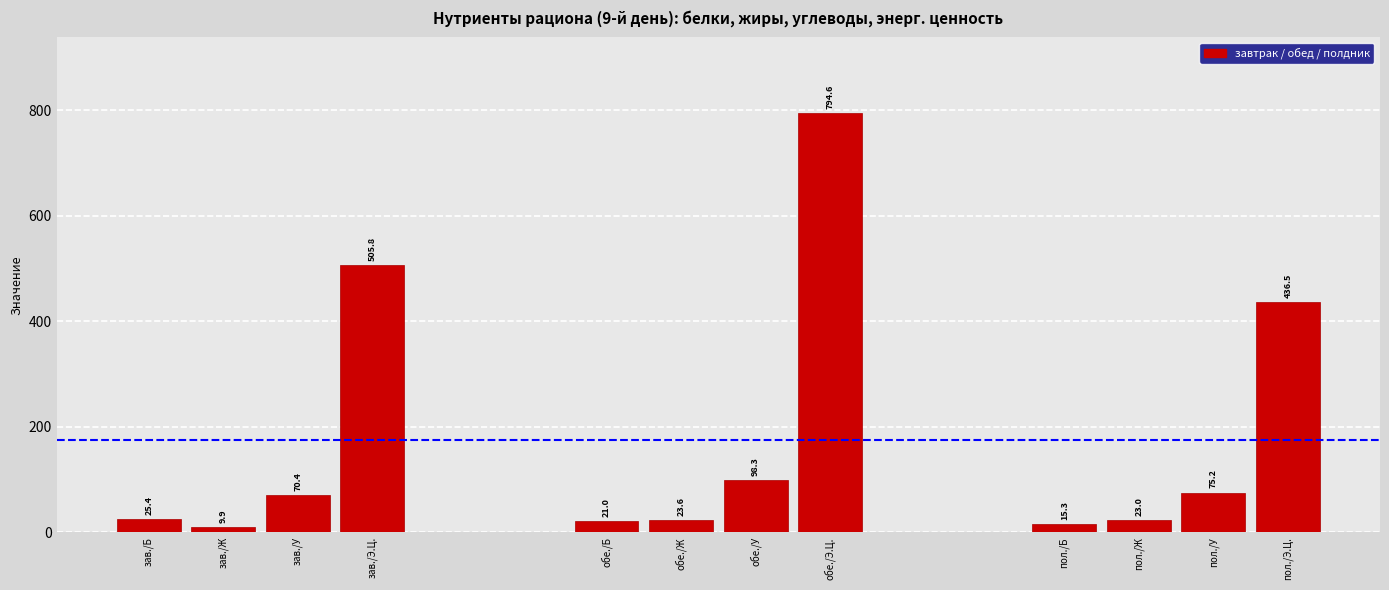

What is the sum of all values?

2099.1